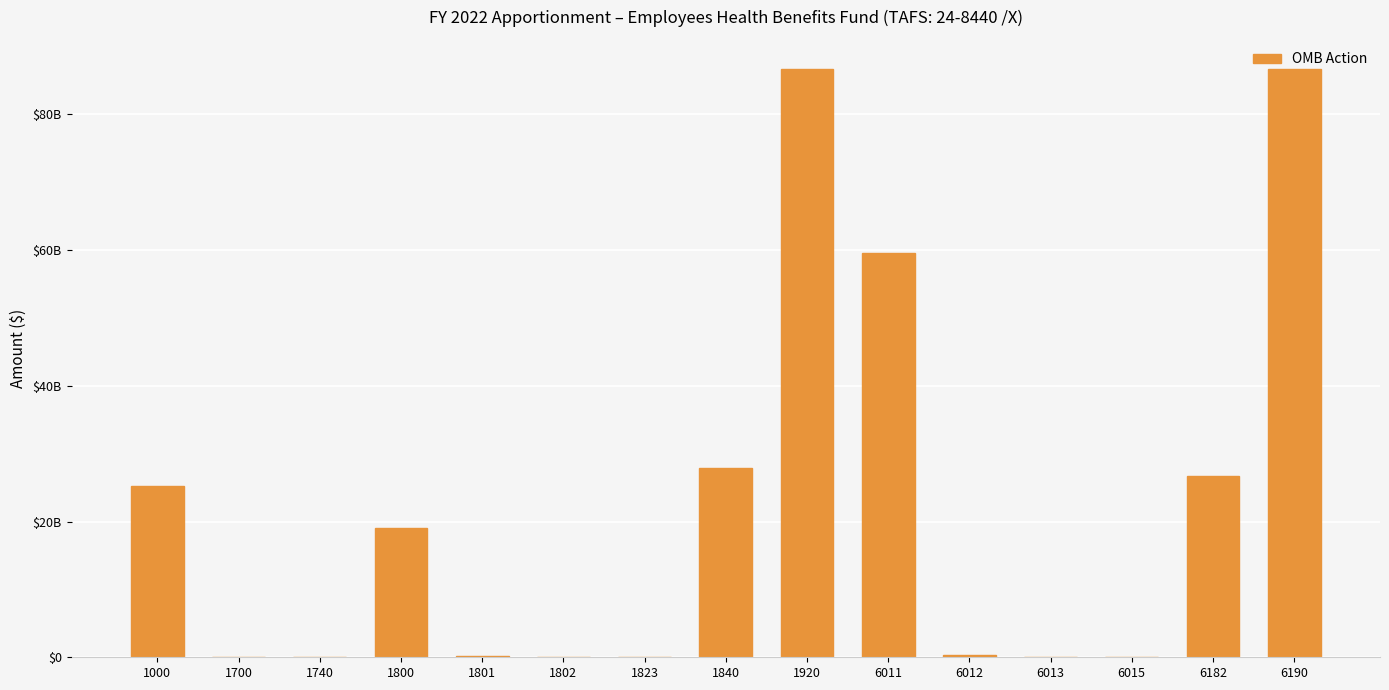

List the labels in order of value, largest first.

1920, 6190, 6011, 1840, 6182, 1000, 1800, 6012, 1801, 6013, 1740, 1700, 6015, 1802, 1823